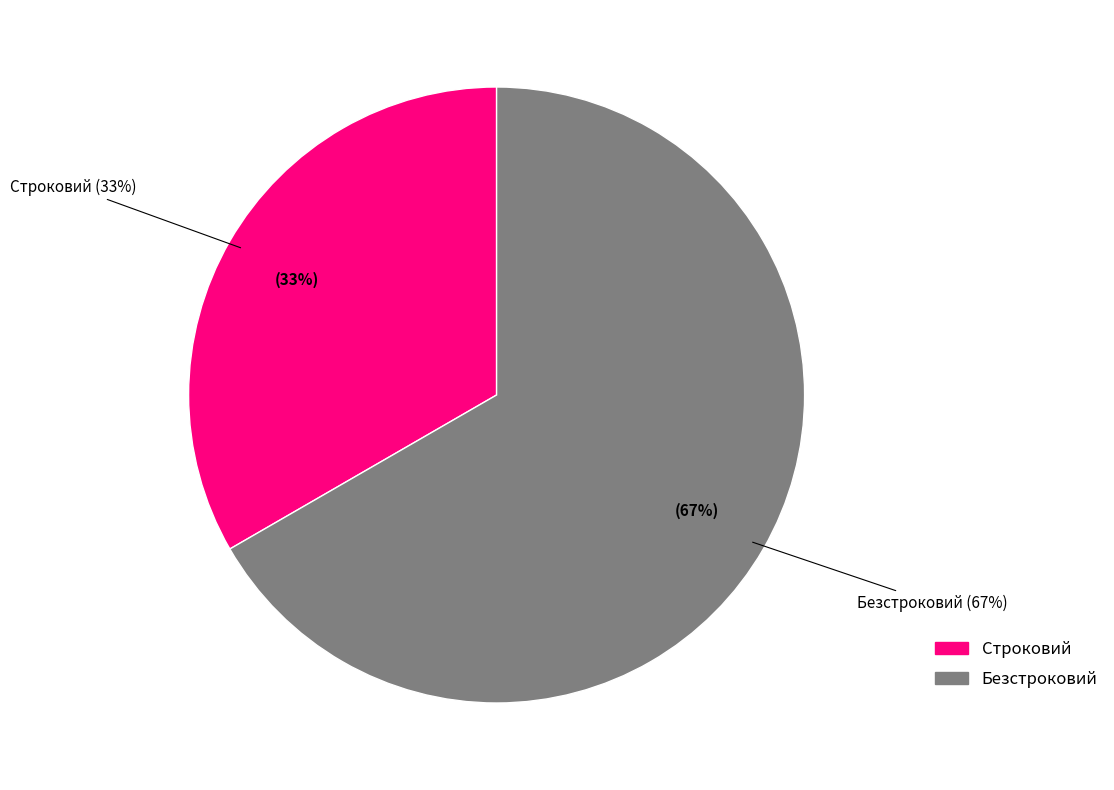

Which slice is the largest?

Безстроковий